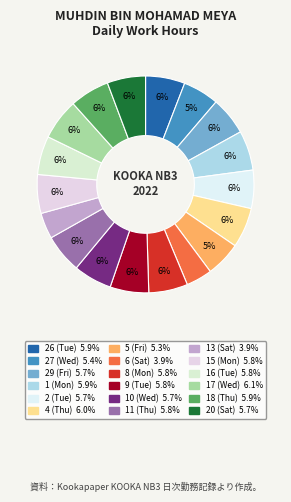

Is it true that 4 (Thu) is 20% of the pie?

False